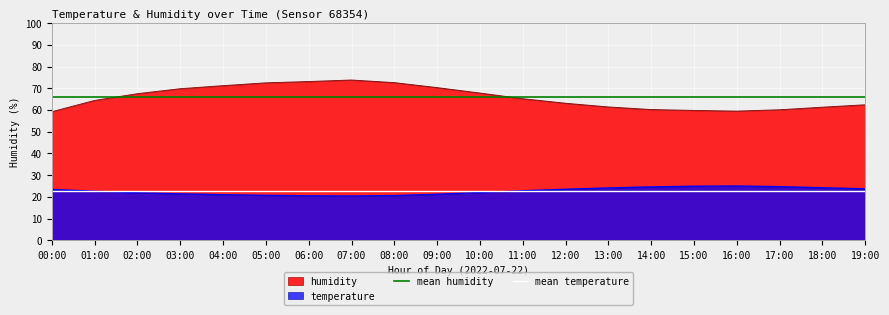

What is the lowest value of the humidity series?

59.2